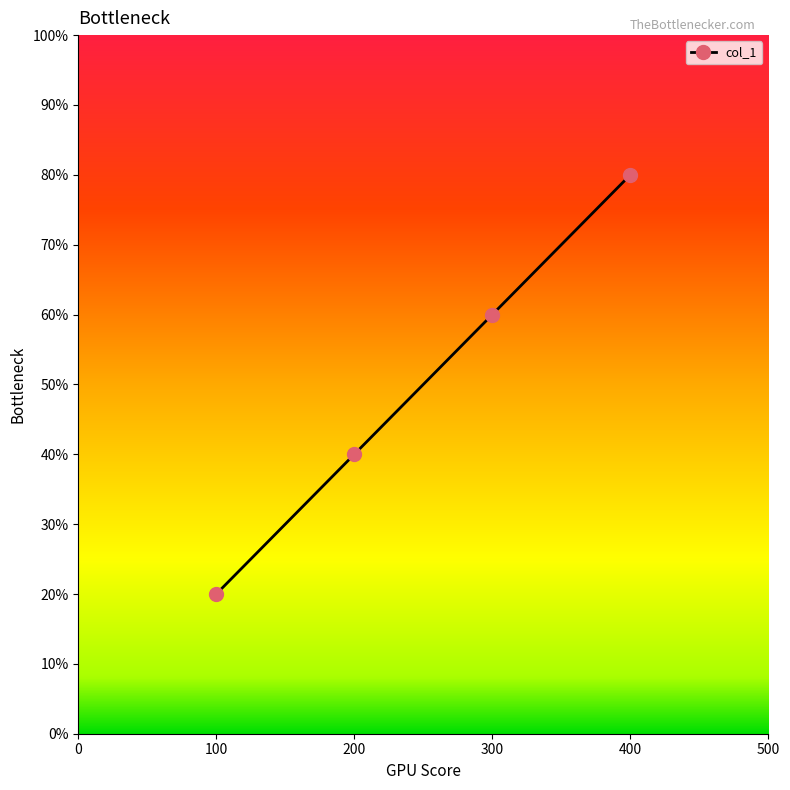

Is this an area chart (filled region under the line)?

No